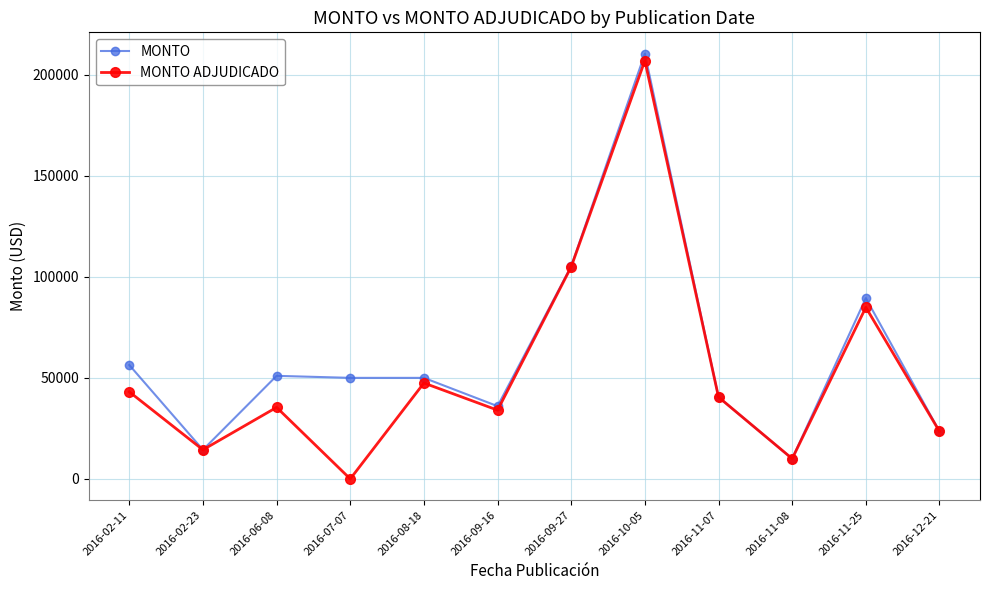

What are all the series names shown in the legend?

MONTO, MONTO ADJUDICADO